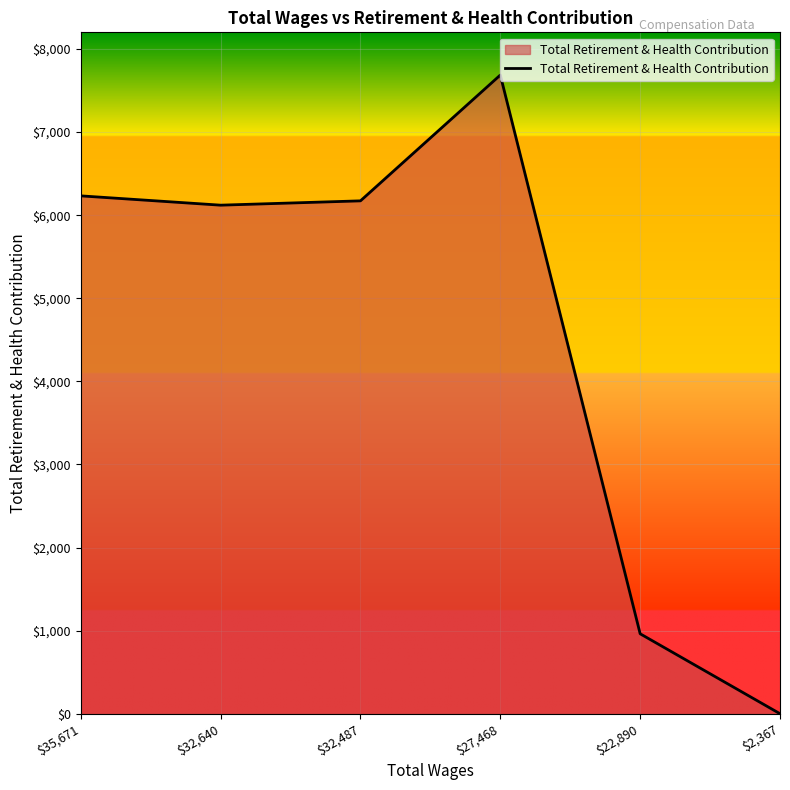

What is the approximate value at $27,468?

7686